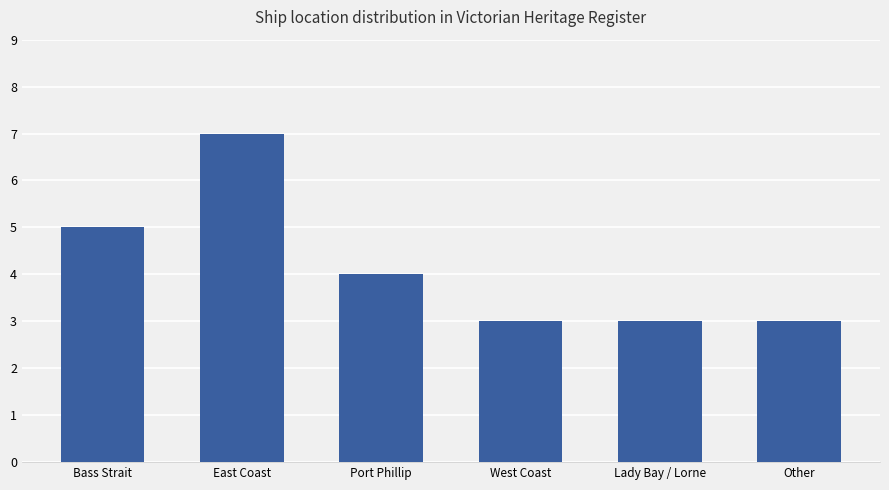

True or false: the data shows 4 at Port Phillip.

True